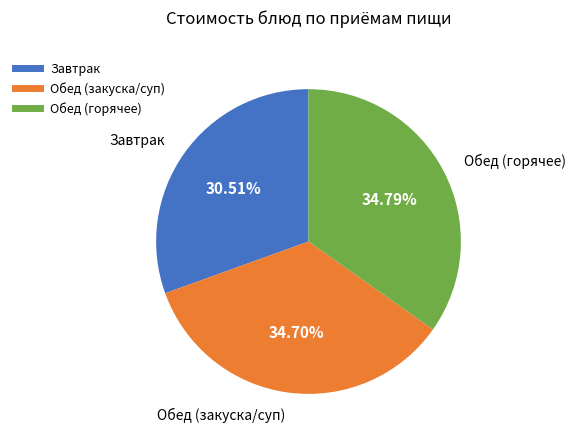

How many slices are in this pie chart?

3